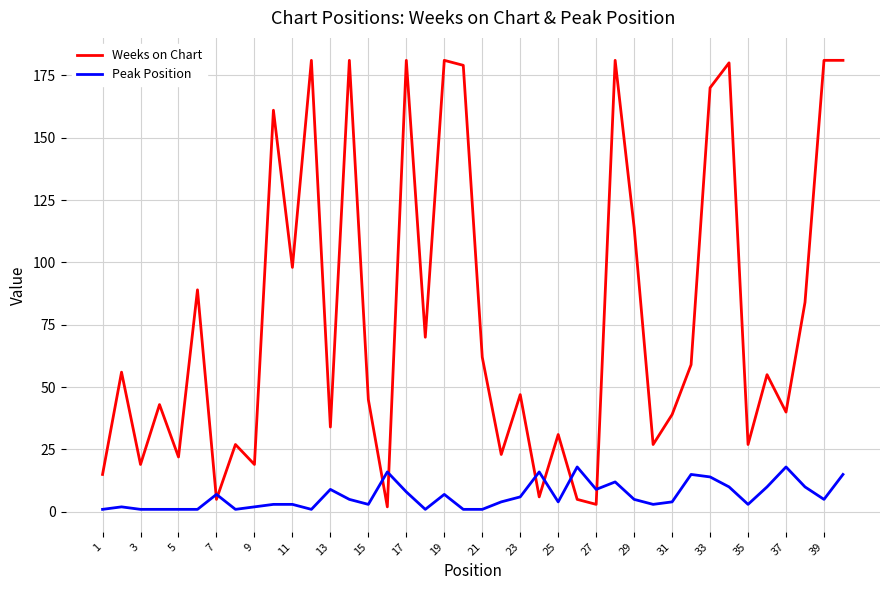

What is the difference between the maximum and minimum values in the Peak Position series?

17